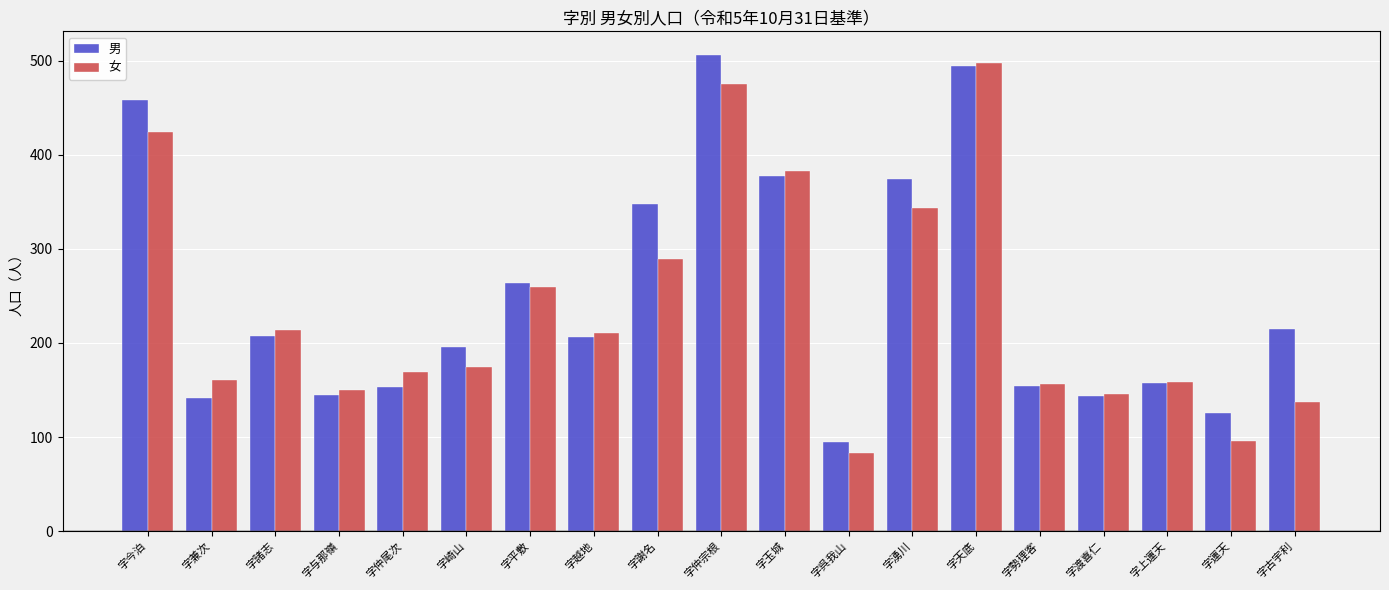

Is it true that 女 equals 148 at 字平敷?

False